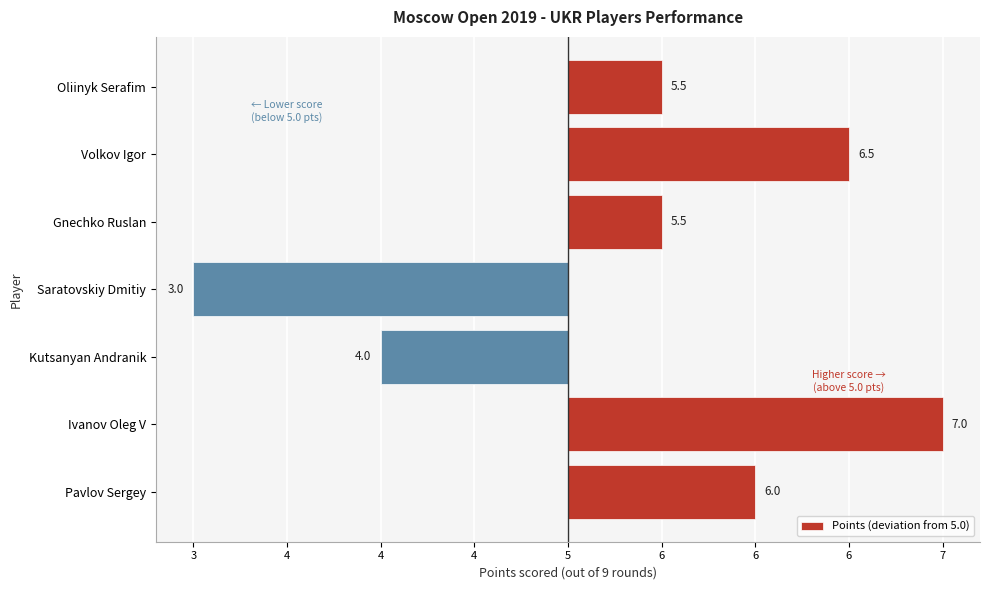

Are the bars horizontal?

Yes